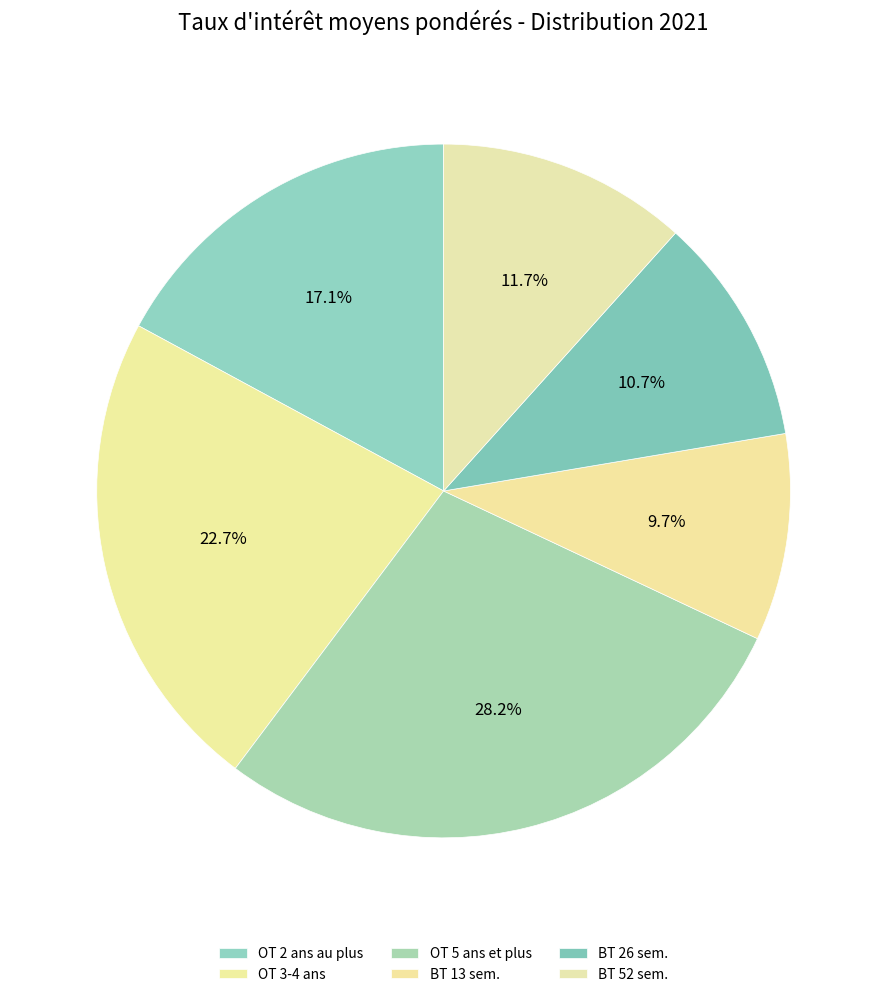

How many slices are in this pie chart?

6